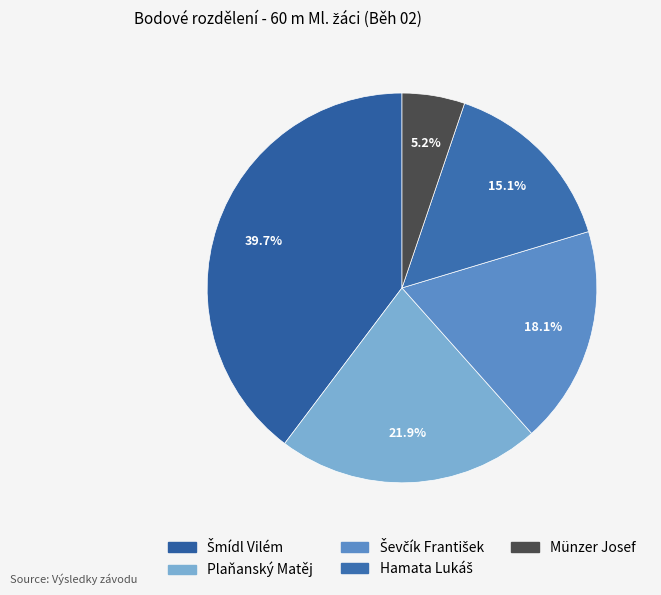

How many slices are in this pie chart?

5